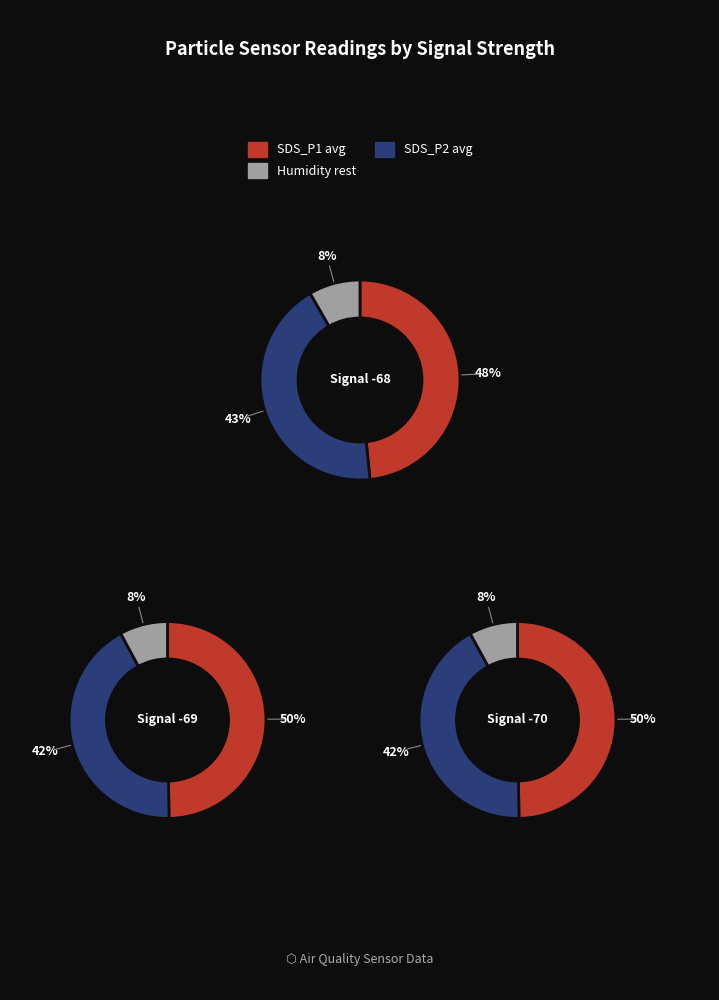

Count the number of slices in the pie.

3